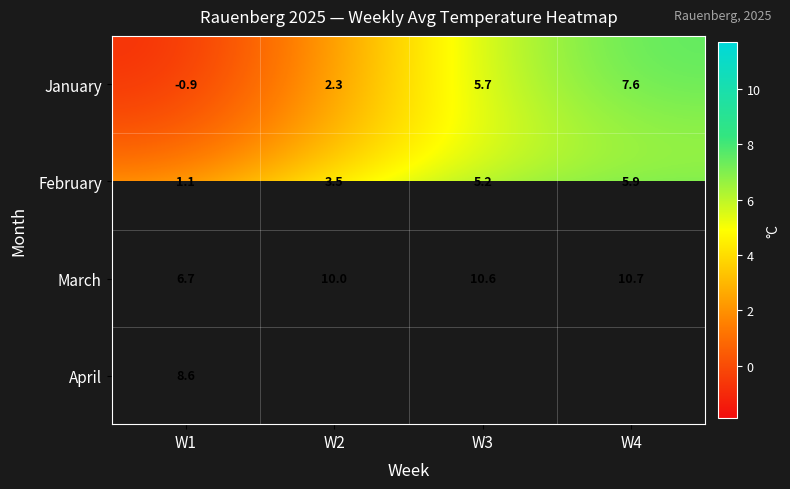

Which has a higher value, W4 or W3?

W4